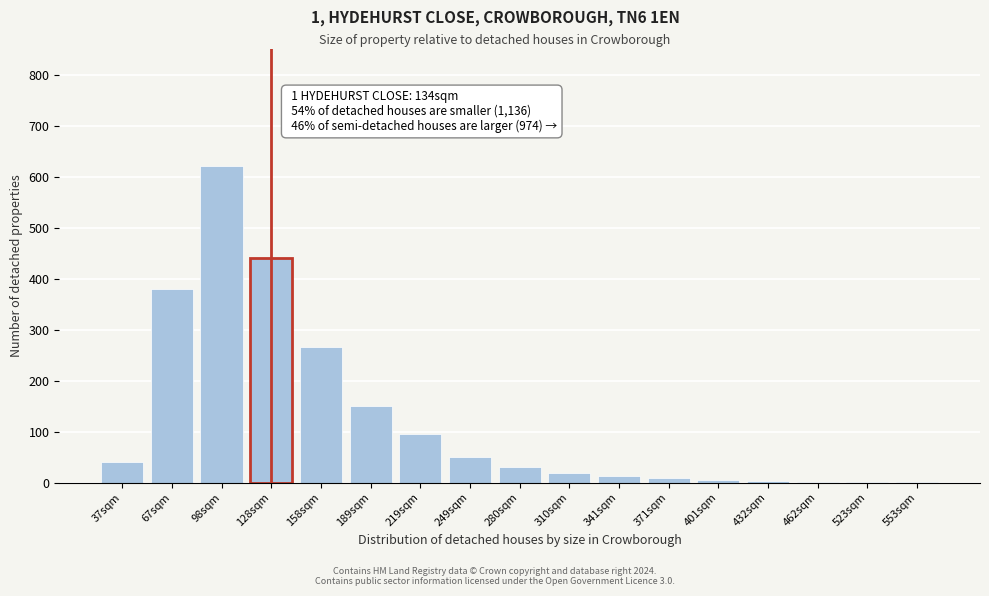

At which label is the value closest to 310?

158sqm